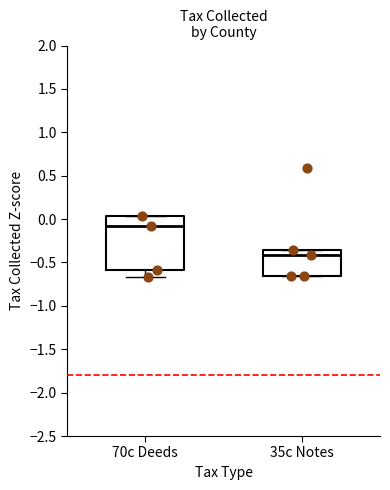

Reading left to right, transcribe this box plot: for each box, give where its median line is, the range the box spans, and where its two whiskers end, as read against the y-axis. The values are not printed on the chart, so give them approximately, as read against the axis.

70c Deeds: median -0.05, box -0.60 to 0.05, whiskers -0.65 to 0.05
35c Notes: median -0.40, box -0.65 to -0.35, whiskers -0.65 to -0.35